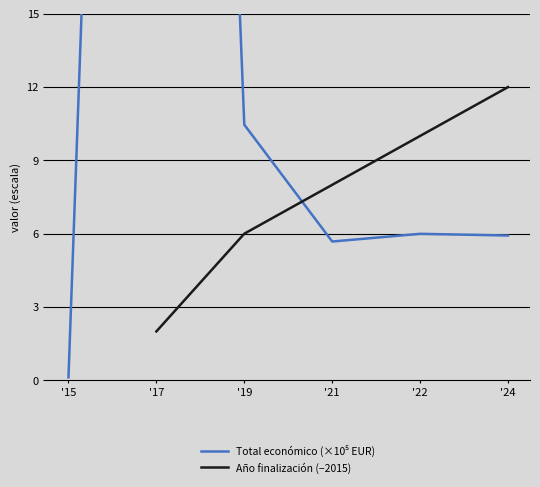

Is it true that Total económico (×10⁵ EUR) equals 10.5 at '19?

True